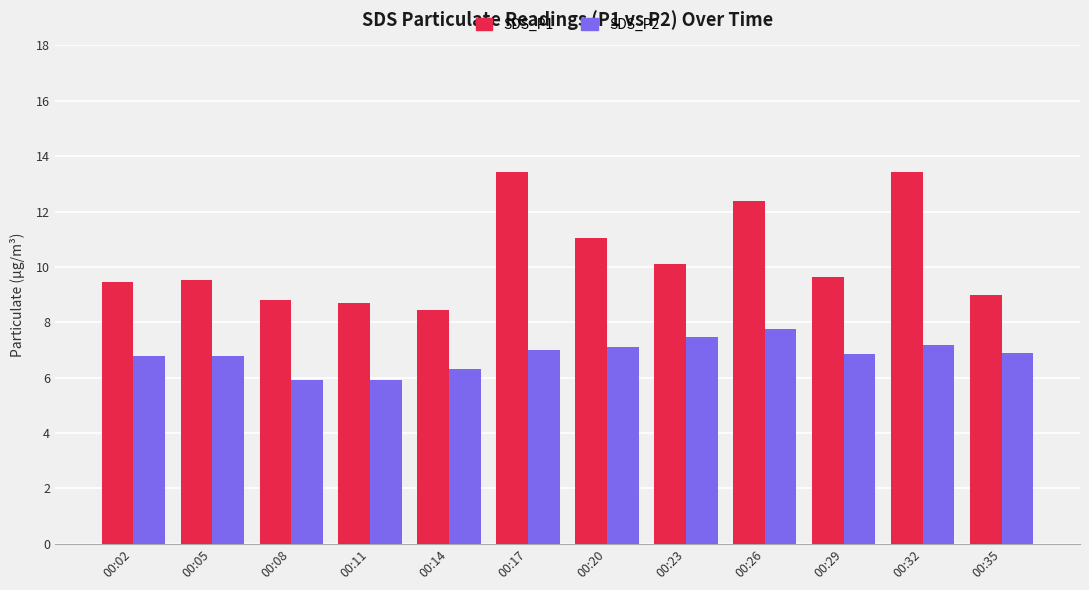

Is it true that SDS_P1 equals 9.0 at 00:35?

True